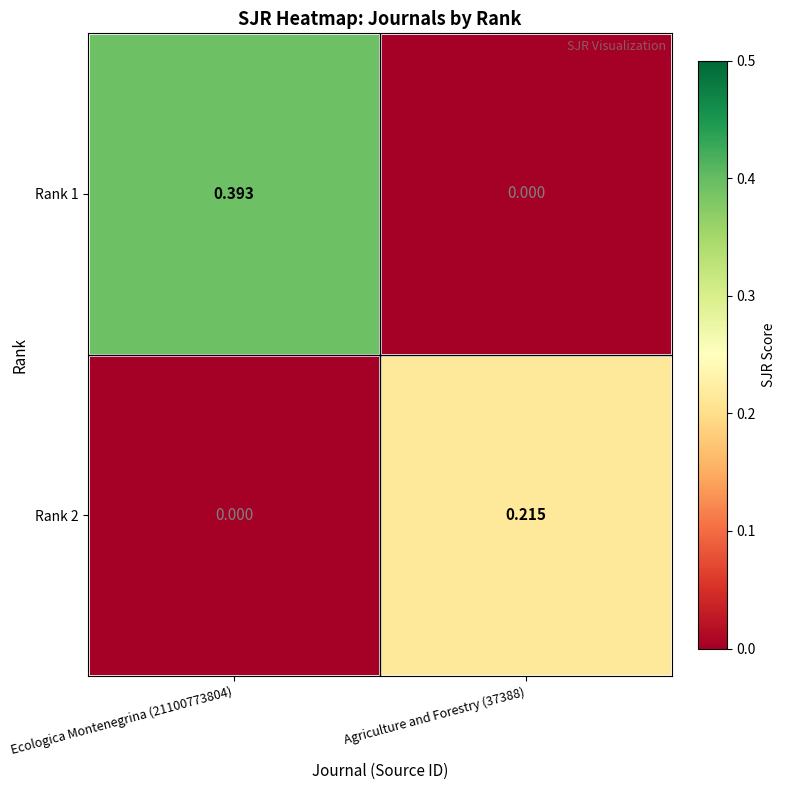

Rank the series at Ecologica Montenegrina (21100773804) from lowest to highest value.

Rank 2, Rank 1